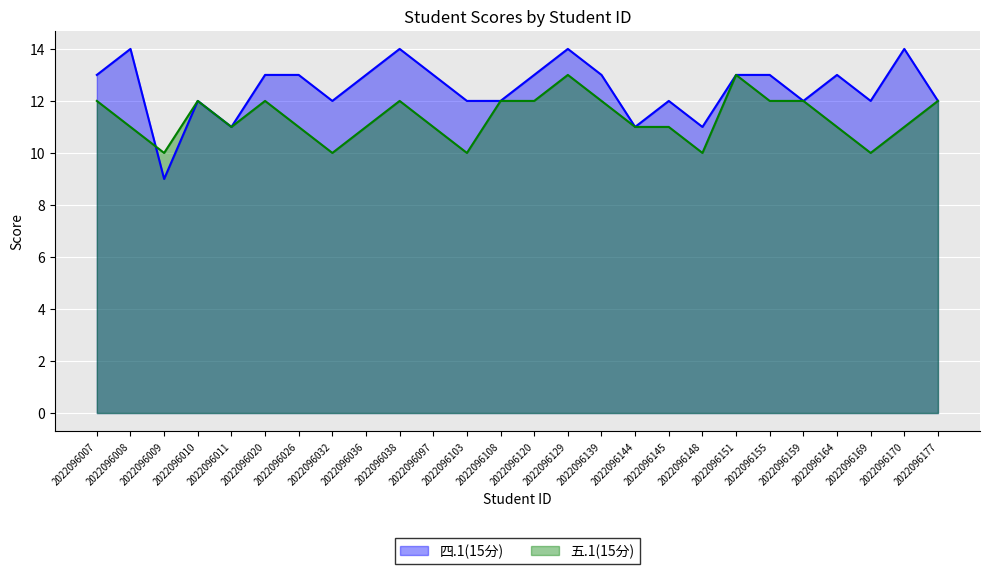

What is the value of the 五.1(15分) point at the 21st from the left?

12